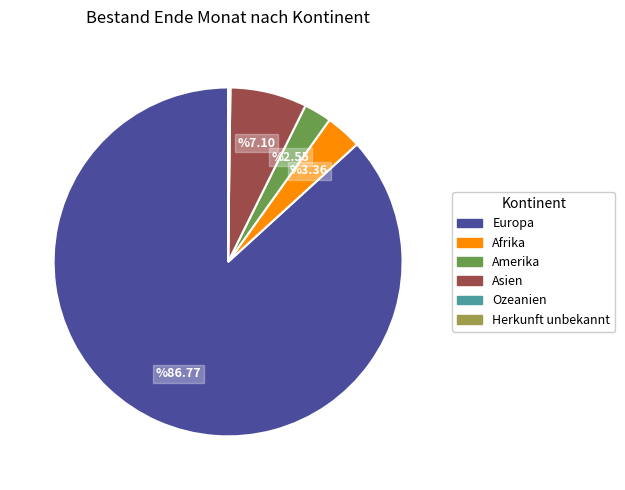

Which slice represents more than half of the pie?

Europa